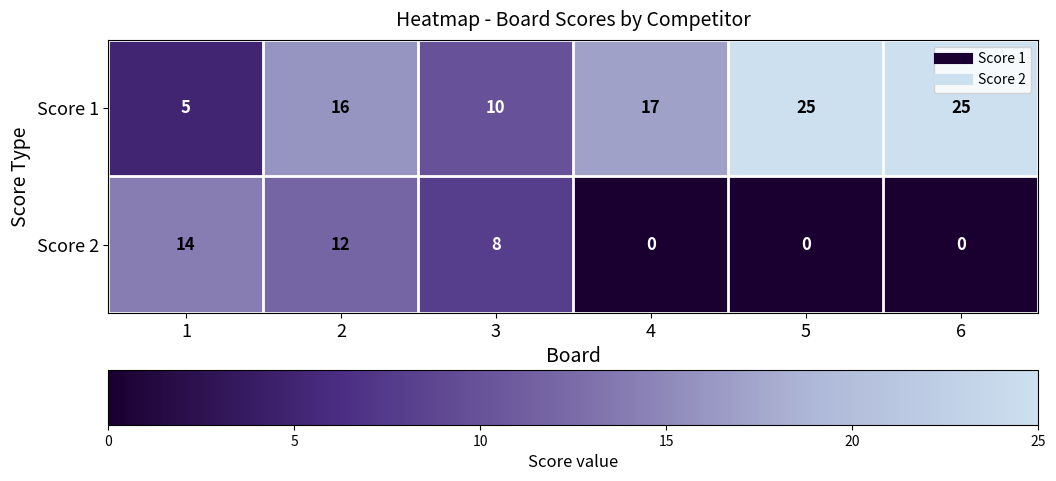

What is the difference between the maximum and minimum values in the Score 1 series?

20